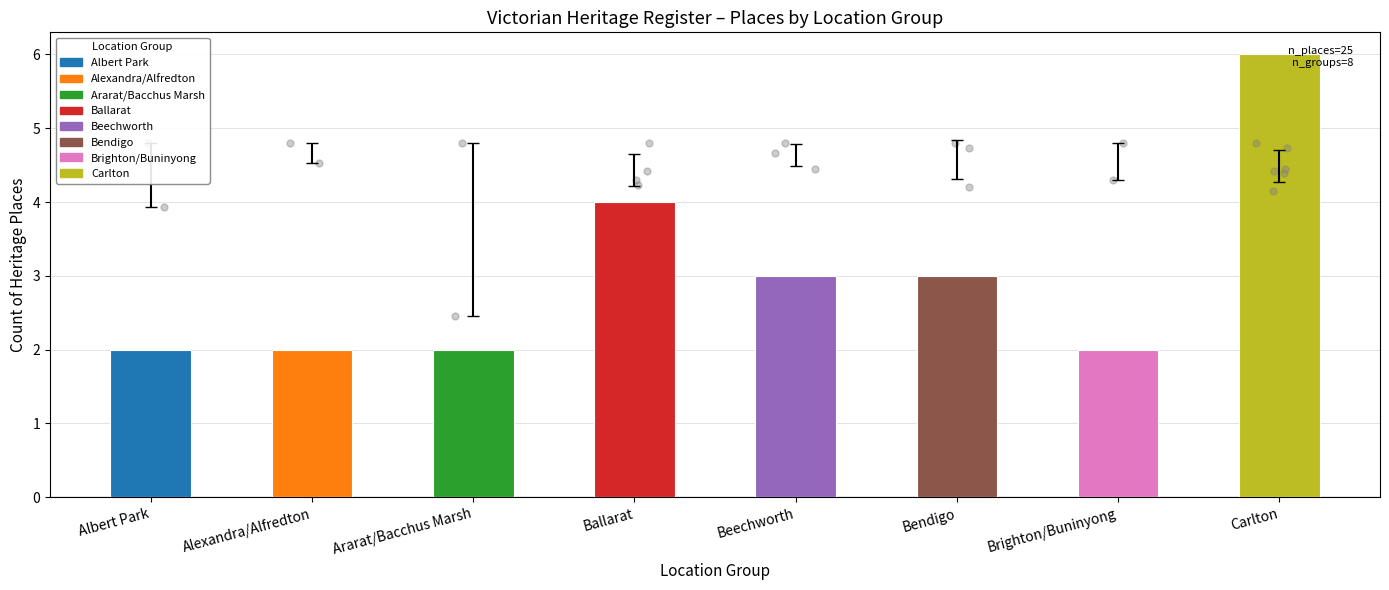

Approximately how many times larger is the value at Ballarat compared to Beechworth?

1.3